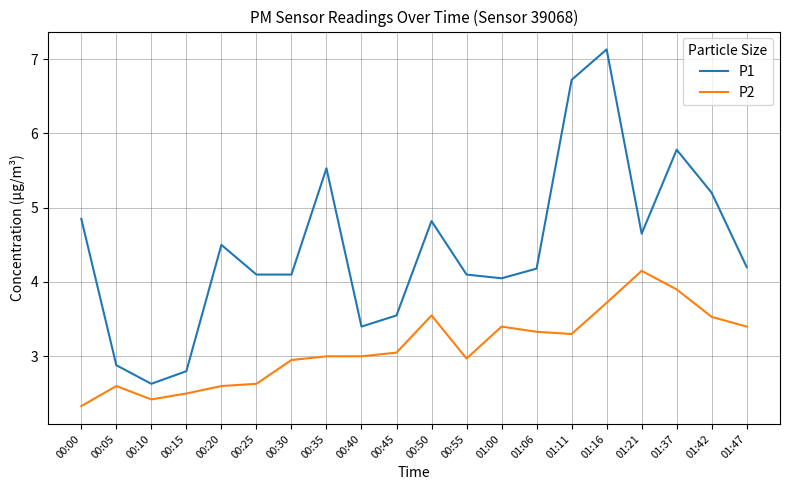

What is the approximate value of P1 at 01:21?

4.7